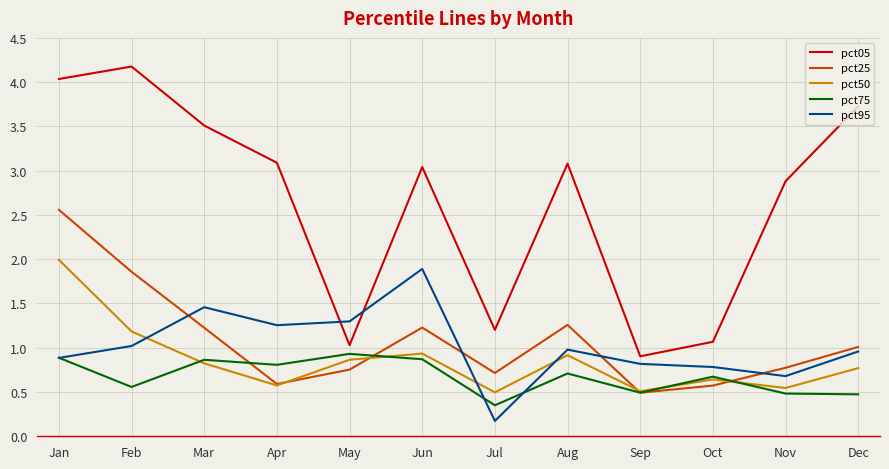

At which category is the sum across all series the highest?

Jan